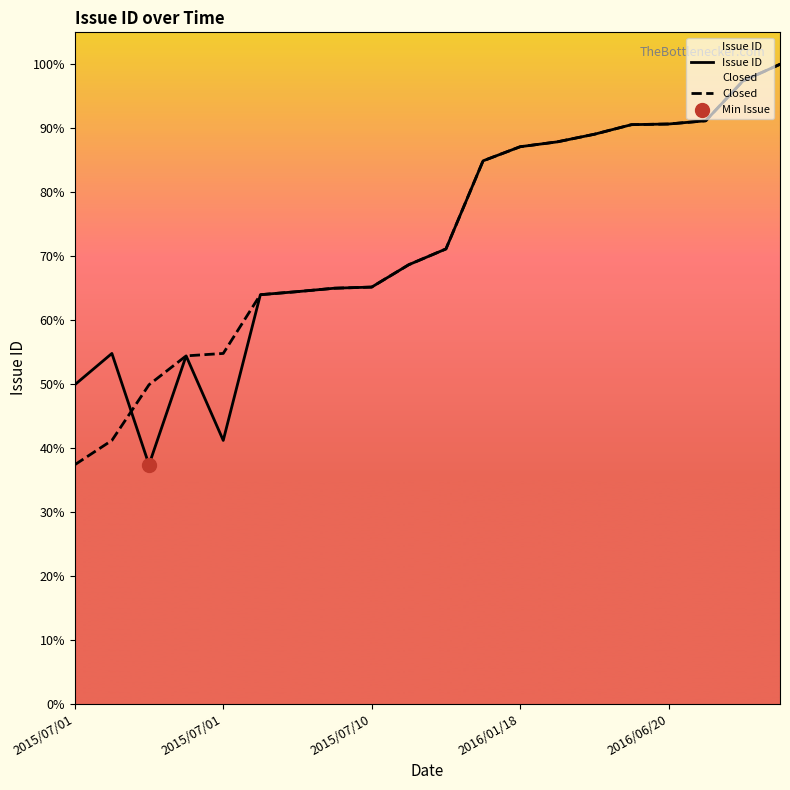

Is the value of Issue ID at 5 greater than the value of Closed at 13?

No